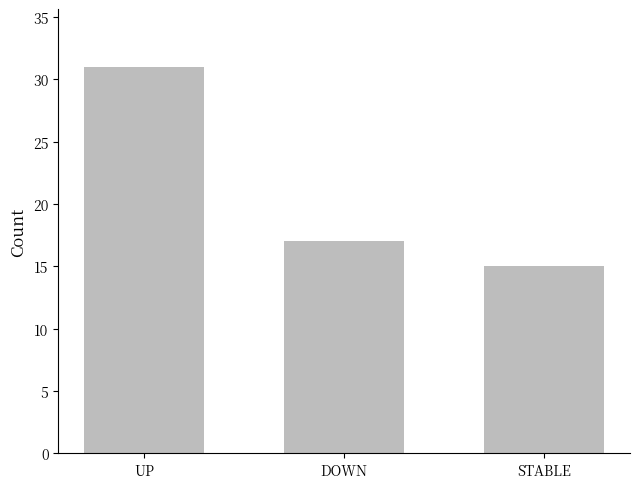

Is it true that the value at DOWN is 12?

False